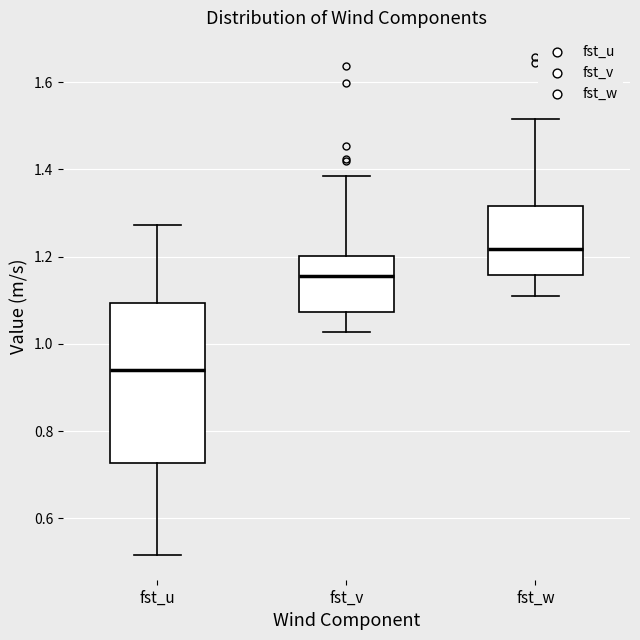

Which box has the lowest median line?

fst_u